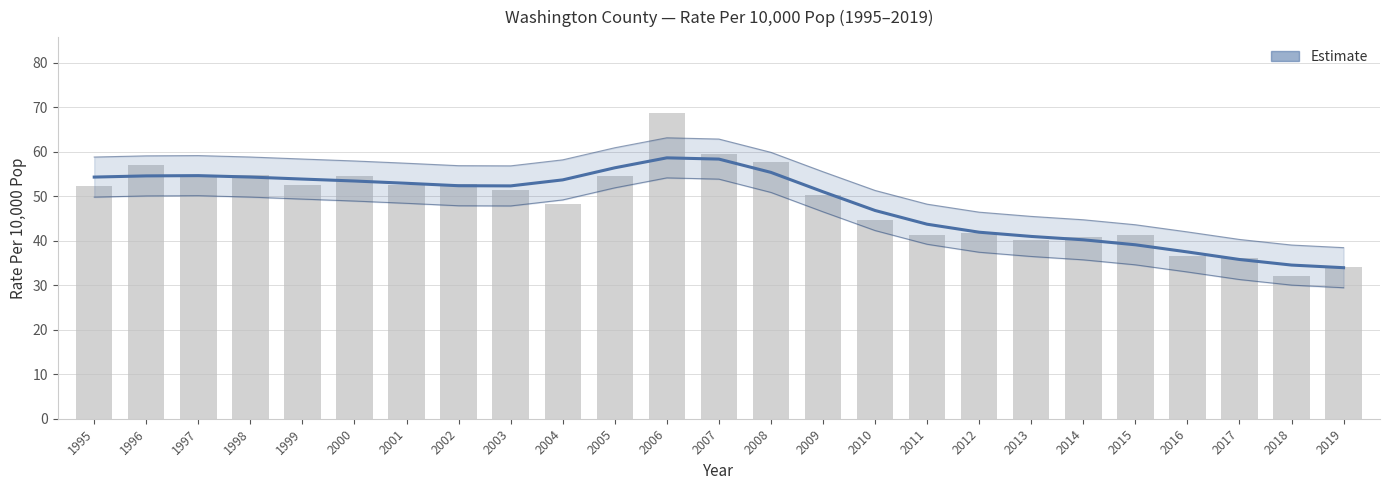

Rank the categories by value from highest to lowest.

2006, 2007, 2005, 2008, 1997, 1996, 1998, 1995, 1999, 2004, 2000, 2001, 2002, 2003, 2009, 2010, 2011, 2012, 2013, 2014, 2015, 2016, 2017, 2018, 2019